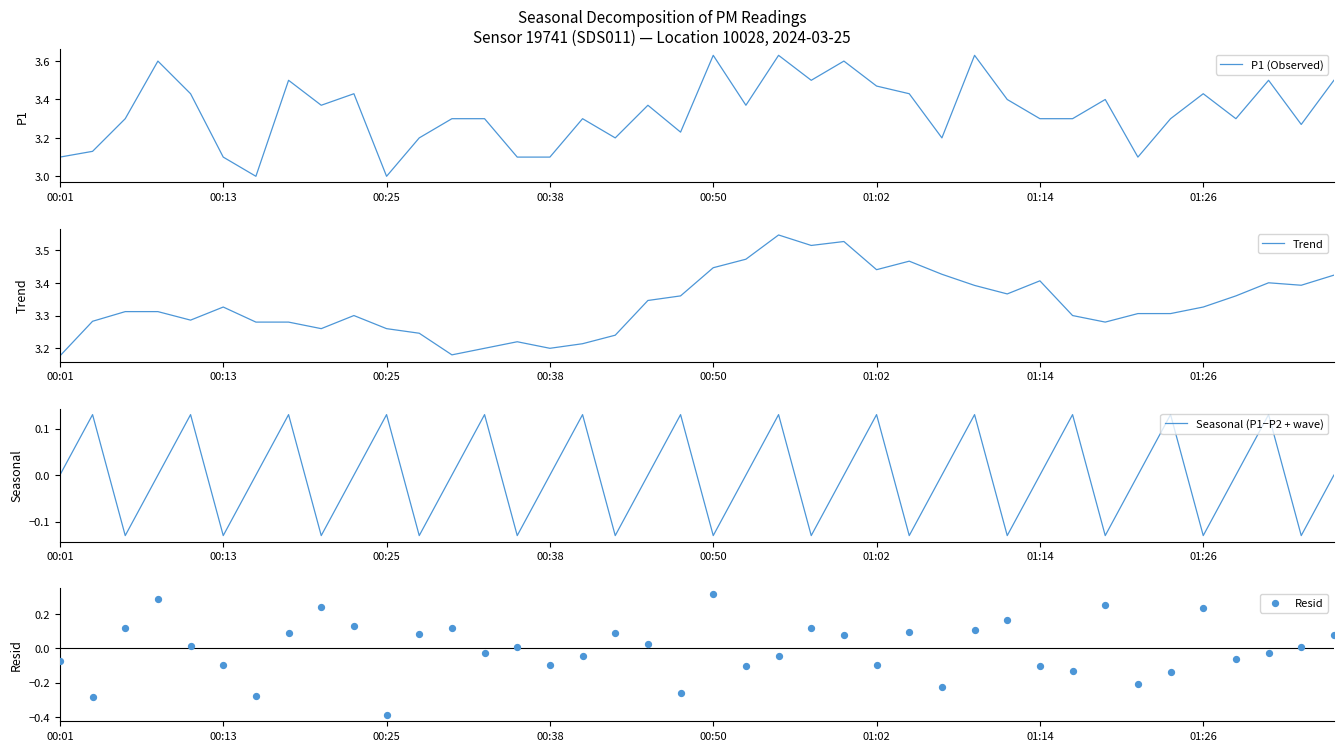

At how many categories does at least one series exceed 1?

40